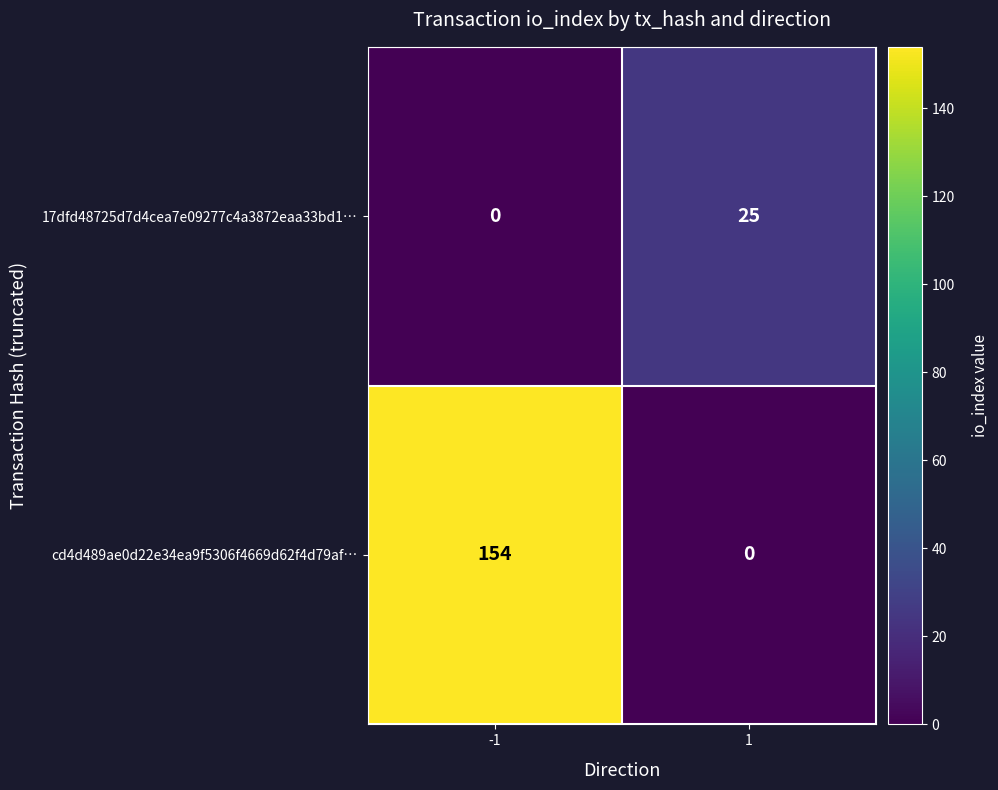

What is the greatest value displayed?

154